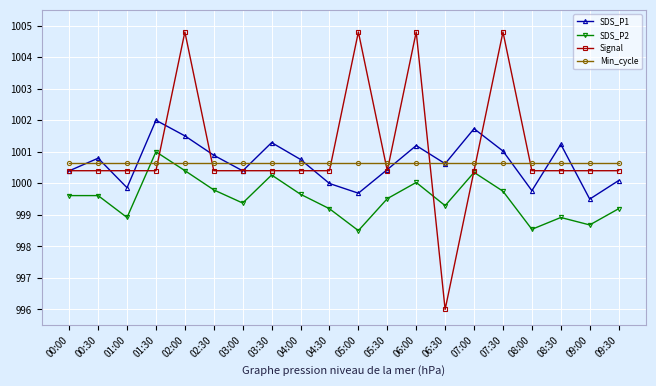

Which series has the largest total across all categories?

Signal